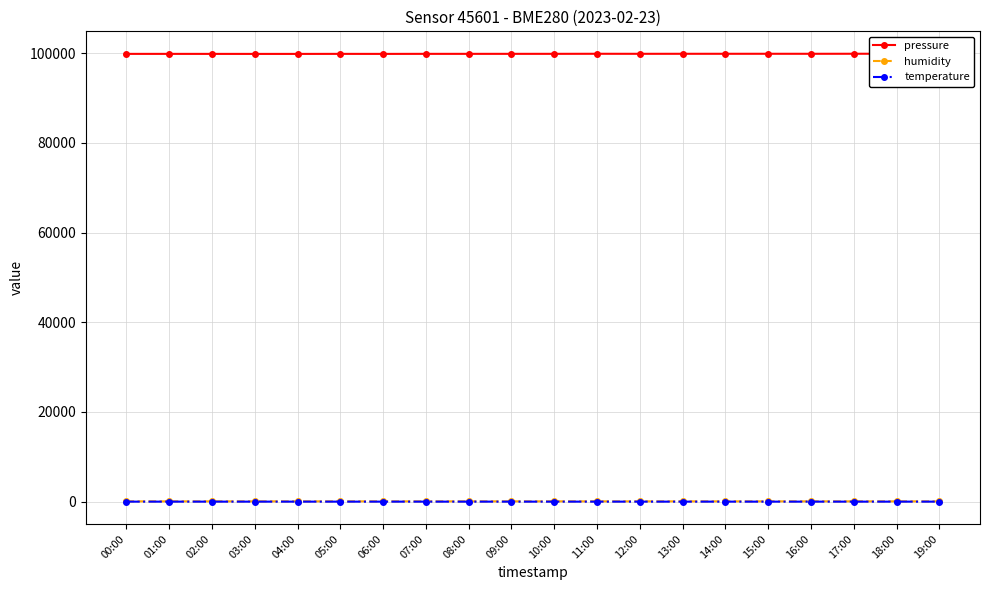

What is the difference between the second highest and second lowest values in the humidity series?

0.7